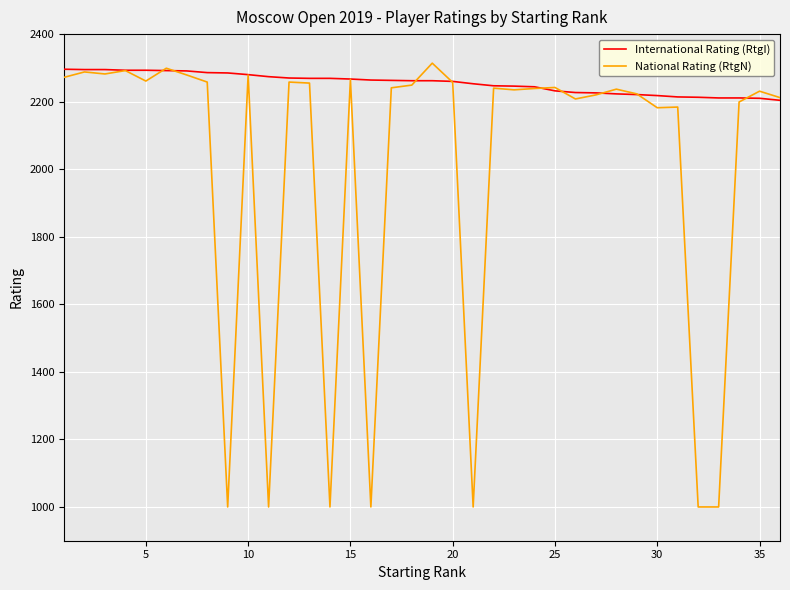

Which series has the widest spread of values?

National Rating (RtgN)